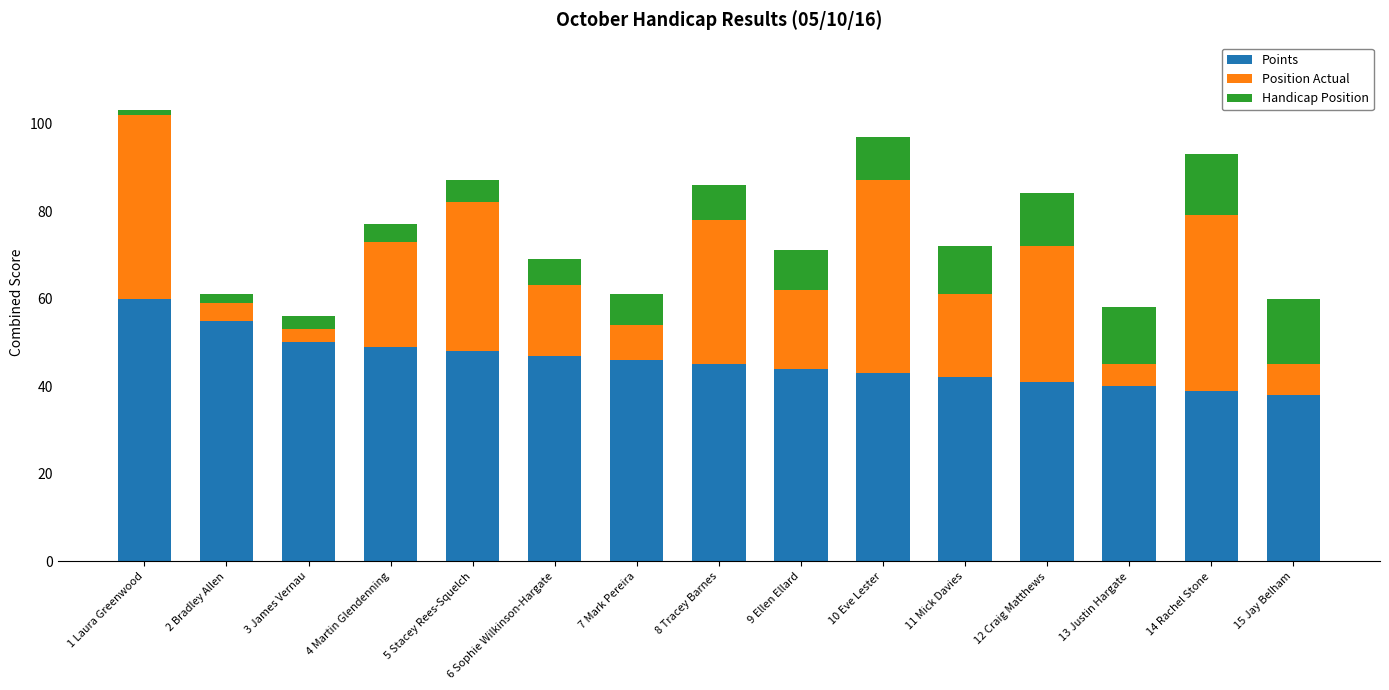

True or false: Points has a value of 46 at 7 Mark Pereira.

True